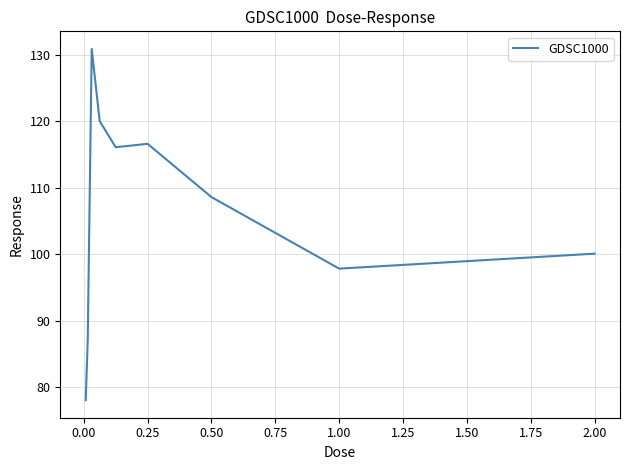

What is the minimum value shown in the chart?

78.0